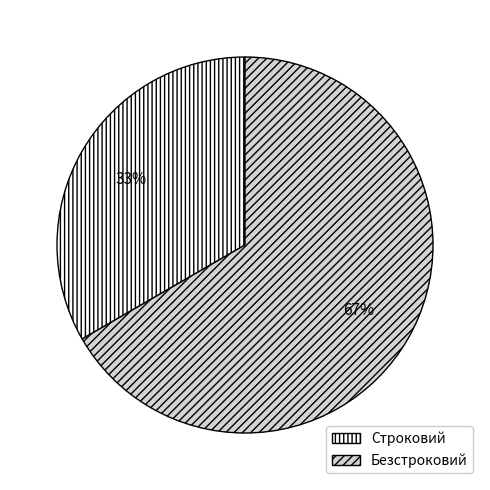

To the nearest percent, what is the average slice percentage?

50%